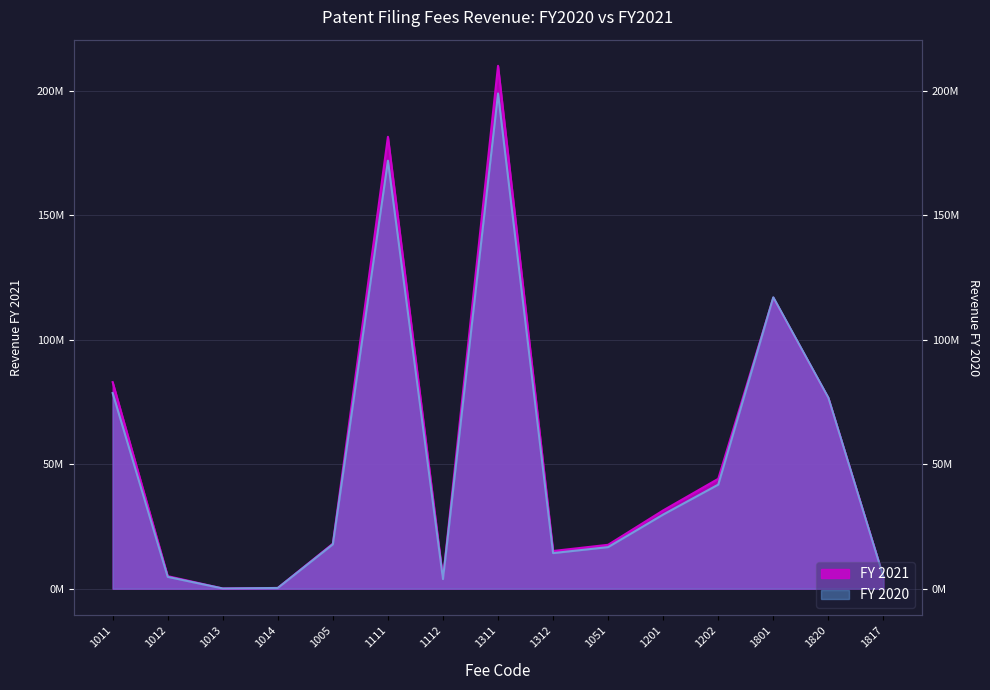

At which category does FY 2021 reach its first local peak?

1111